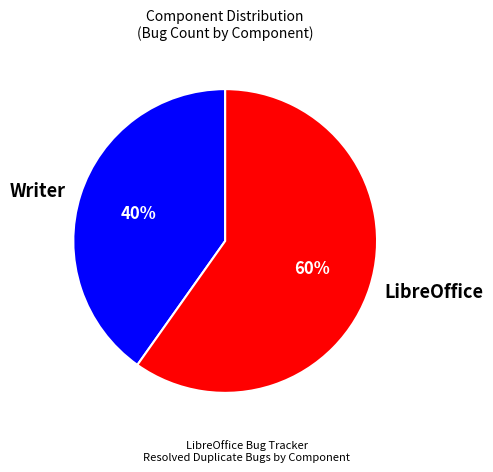

How many slices are in this pie chart?

2